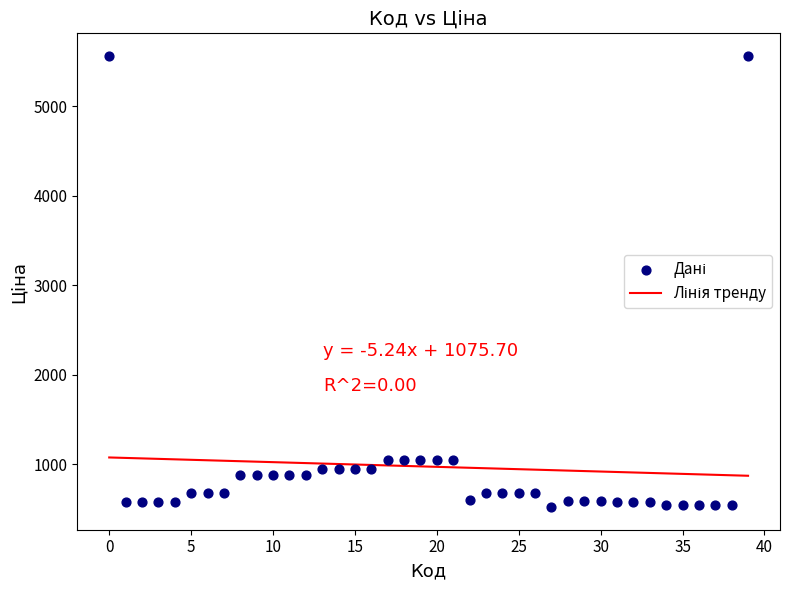

What is the range of Y values (max minus min)?

5039.7